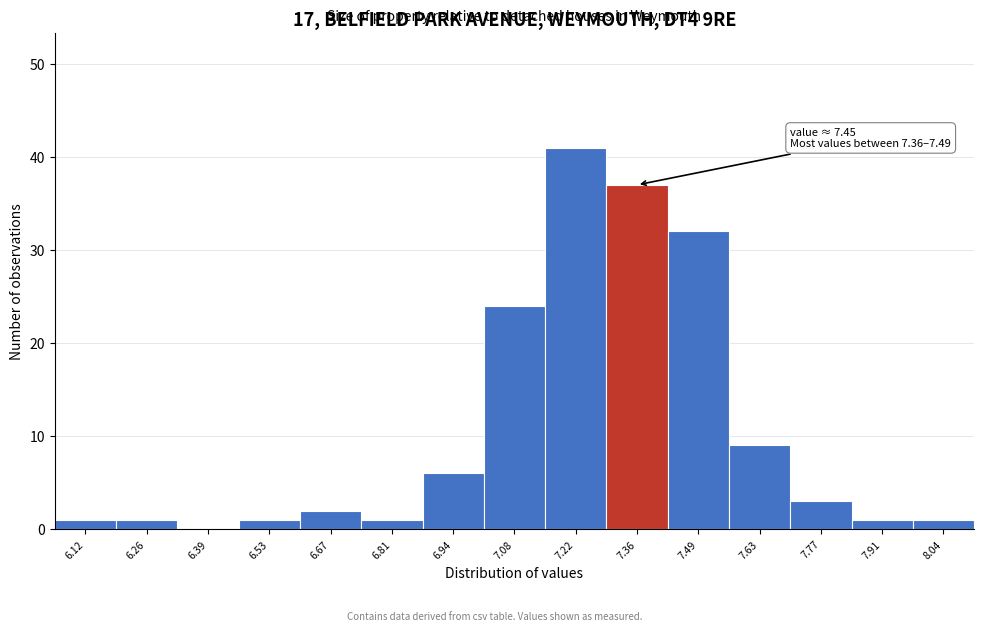

Reading right to left, list all the values displayed in this chart.

8.04=1	7.91=1	7.77=3	7.63=9	7.49=32	7.36=37	7.22=41	7.08=24	6.94=6	6.81=1	6.67=2	6.53=1	6.39=0	6.26=1	6.12=1